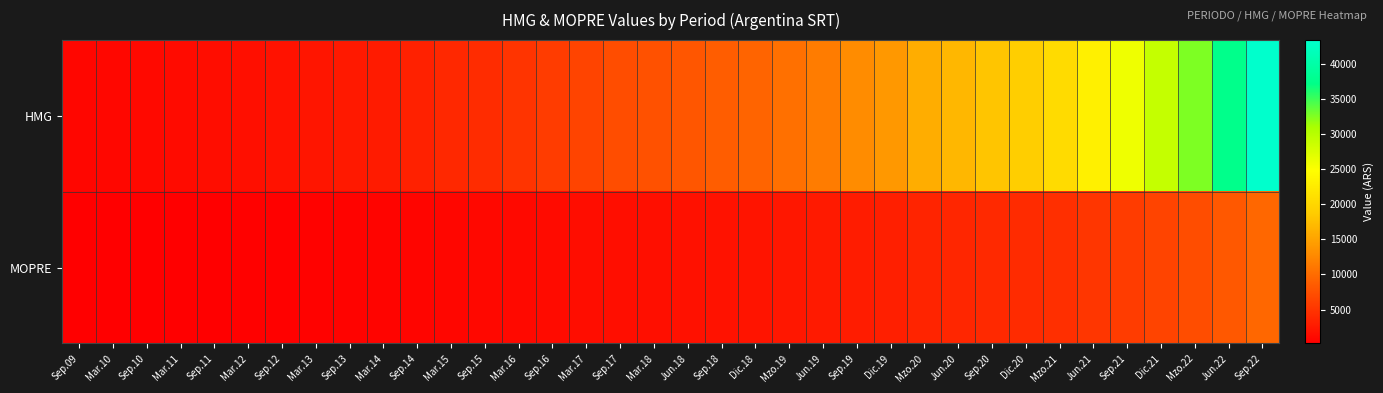

Which series has the largest total across all categories?

HMG